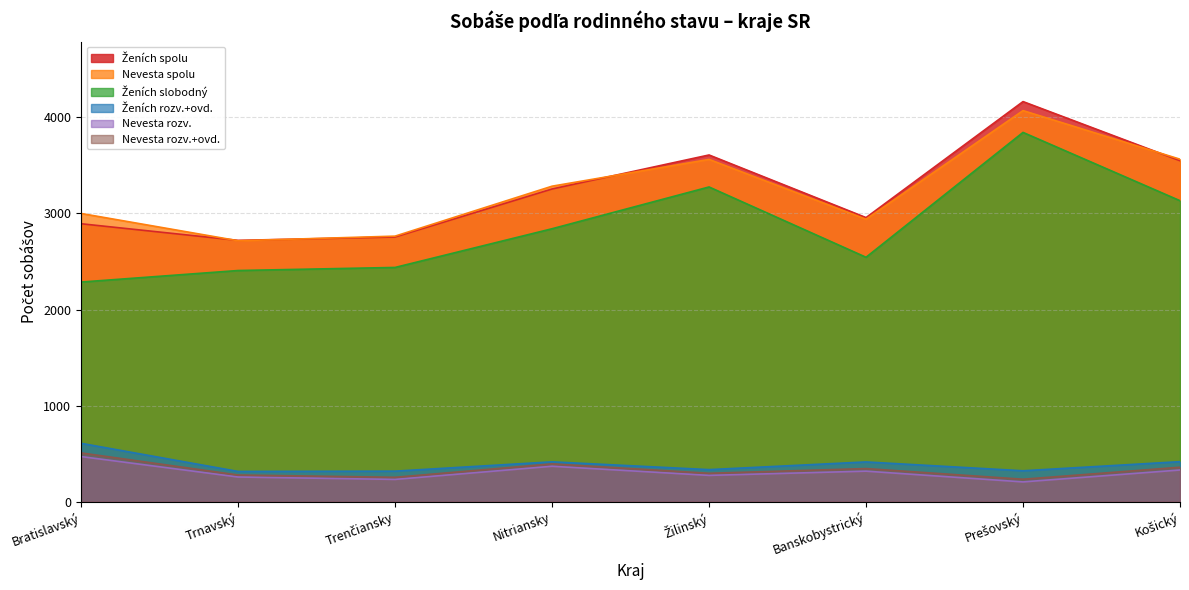

Between Trnavský and Trenčiansky, which is larger?

Trenčiansky